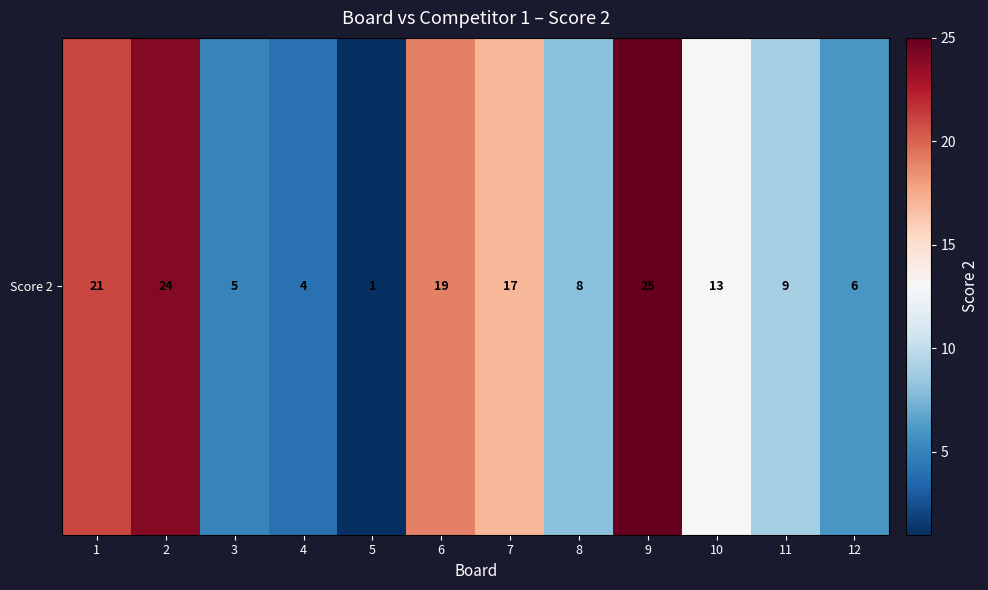

Rank the categories by value from highest to lowest.

9, 2, 1, 6, 7, 10, 11, 8, 12, 3, 4, 5